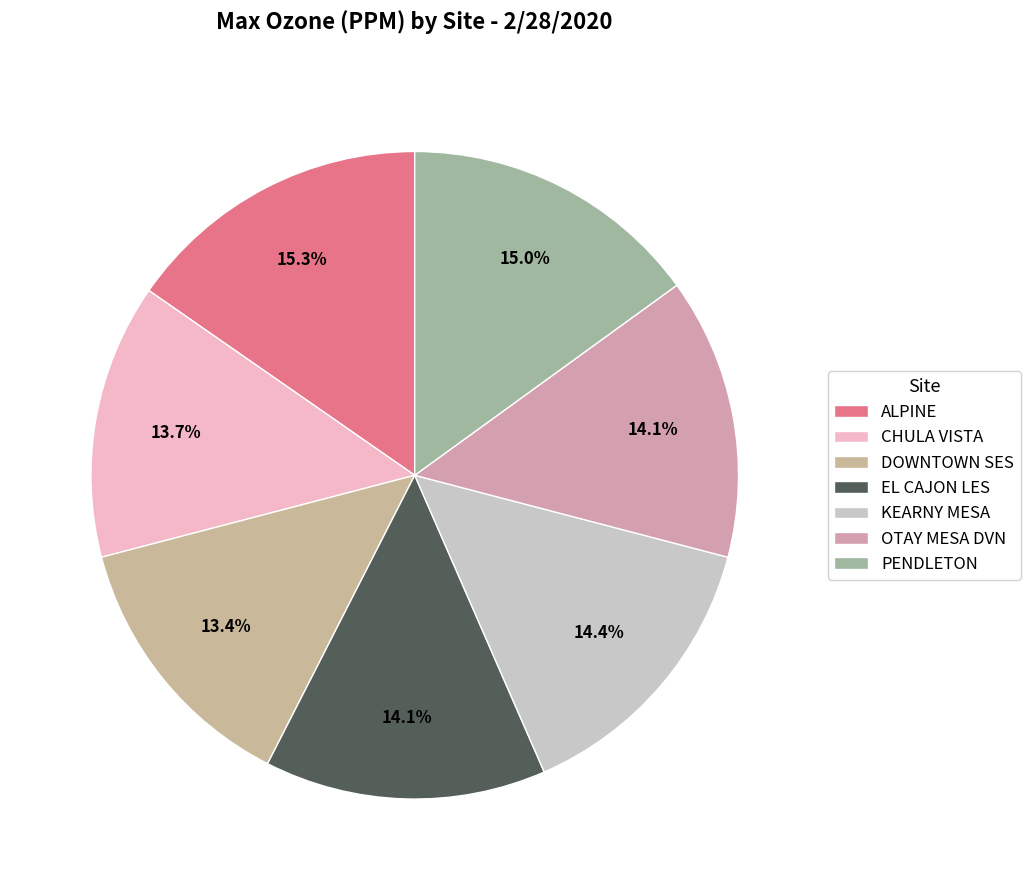

Combined, do EL CAJON LES and ALPINE account for over 50%?

No